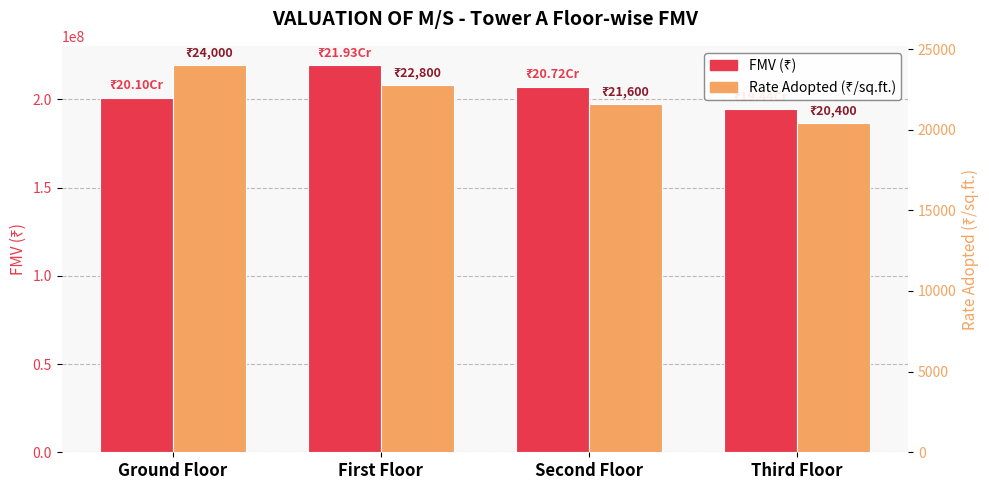

What is the sum of the FMV (₹) values at First Floor and Second Floor?

426522000